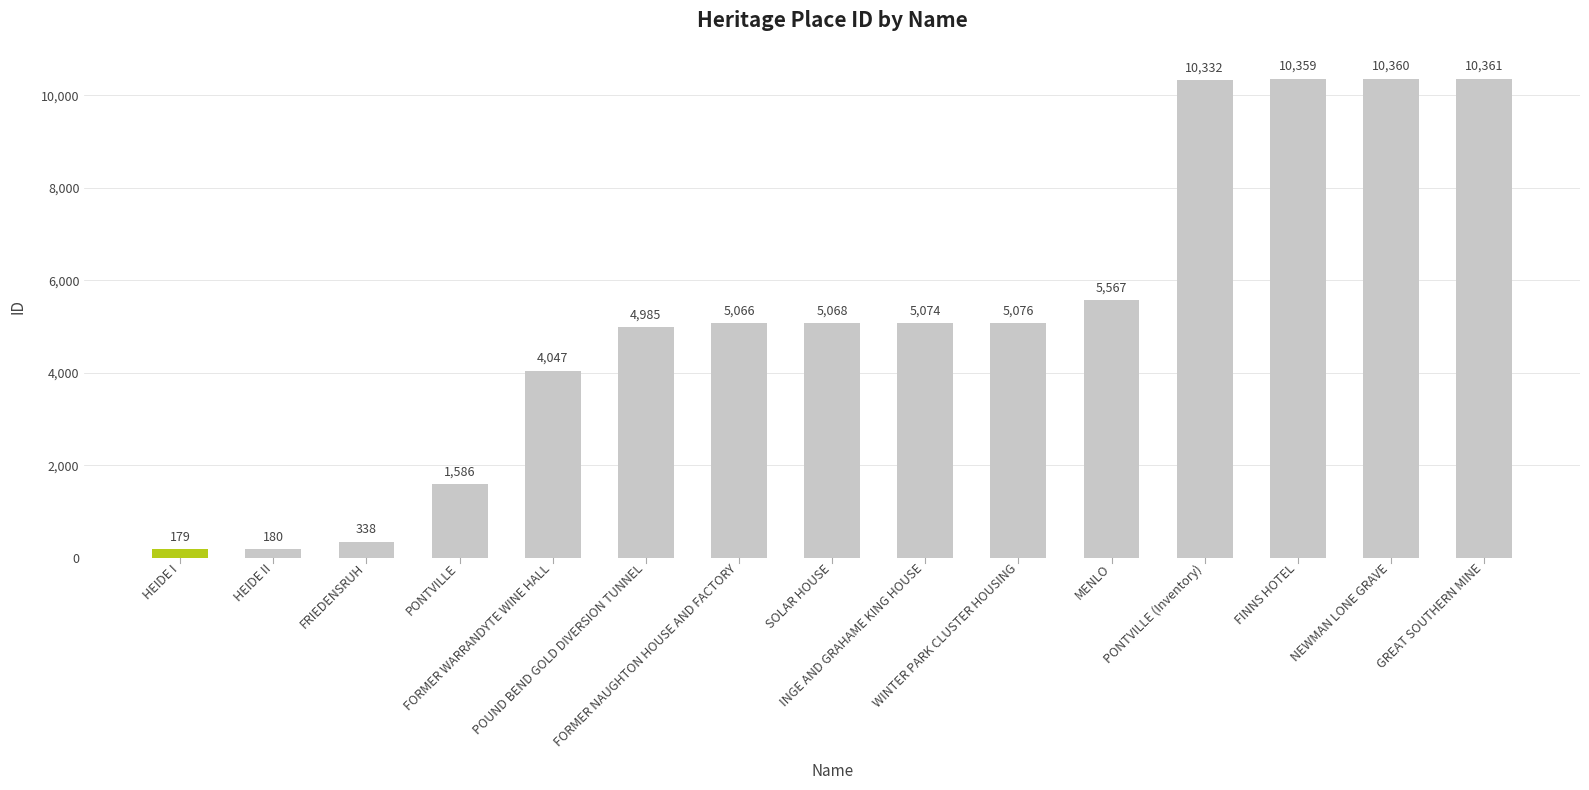

Reading left to right, list all the values displayed in this chart.

179	180	338	1586	4047	4985	5066	5068	5074	5076	5567	10332	10359	10360	10361